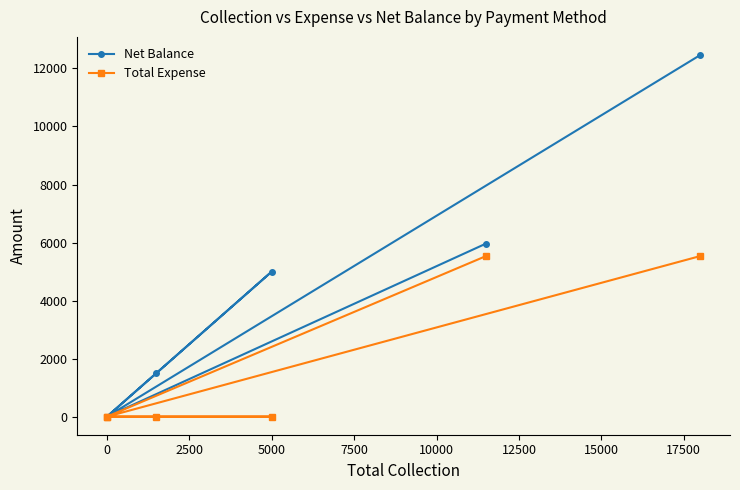

What is the difference between the highest and lowest values at 5000?

5000